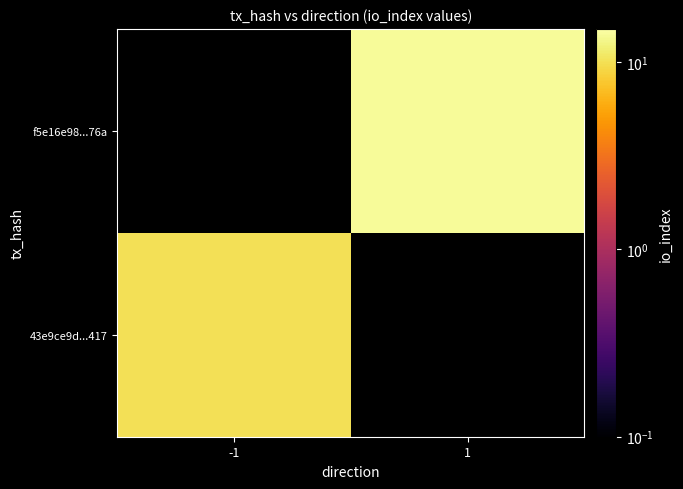

List the series in order of their peak value, highest first.

43e9ce9d...417, f5e16e98...76a